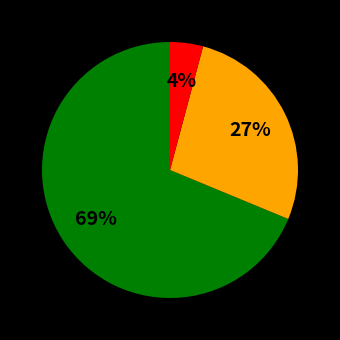

To the nearest percent, what is the difference between the largest and smallest slice percentages?

65%